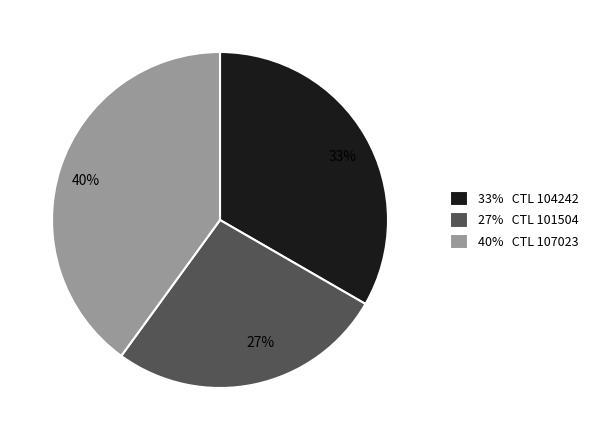

To the nearest percent, what is the difference between the largest and smallest slice percentages?

13%